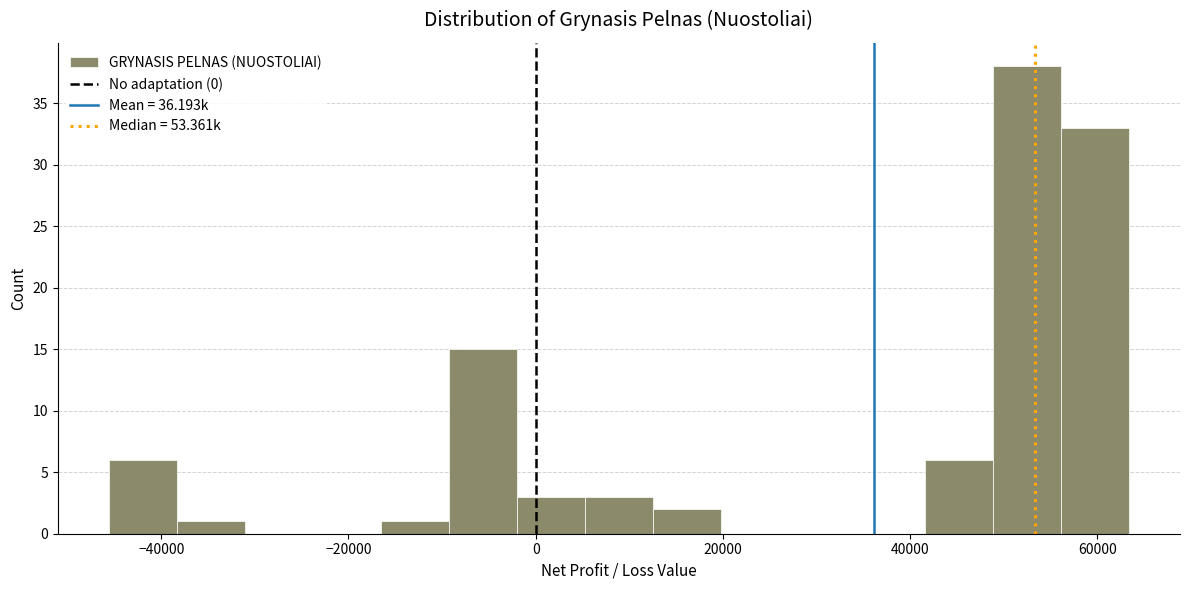

Around what value on the x-axis is the tallest bar? Give the approximate position of its centre, as read against the axis.

52000